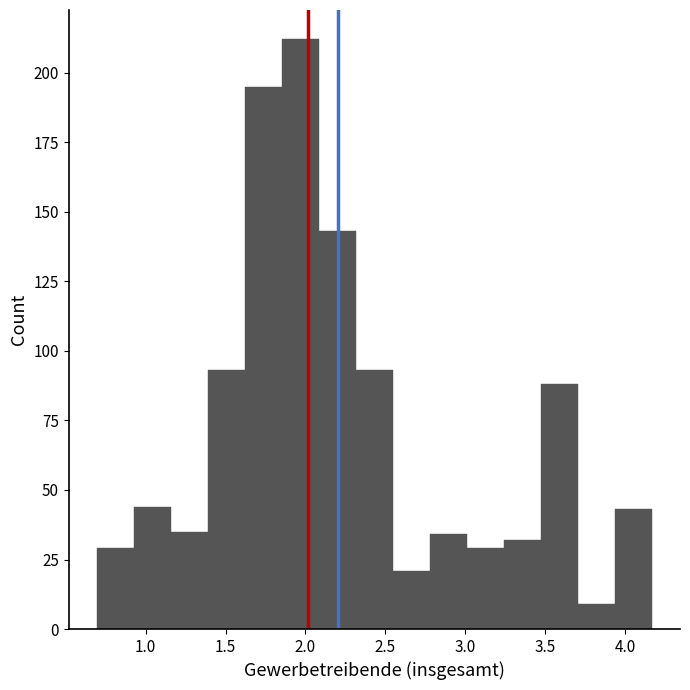

Reading left to right, list every bar in this chart as the range it spans on the x-axis followed by its height. Neither the bar edges nor the heights are printed on the chart, so give them approximately, as read against the axes.

0.70 to 0.95: 30
0.95 to 1.15: 45
1.15 to 1.40: 35
1.40 to 1.60: 95
1.60 to 1.85: 195
1.85 to 2.10: 210
2.10 to 2.30: 145
2.30 to 2.55: 95
2.55 to 2.80: 20
2.80 to 3.00: 35
3.00 to 3.25: 30
3.25 to 3.45: 30
3.45 to 3.70: 90
3.70 to 3.95: 10
3.95 to 4.15: 45